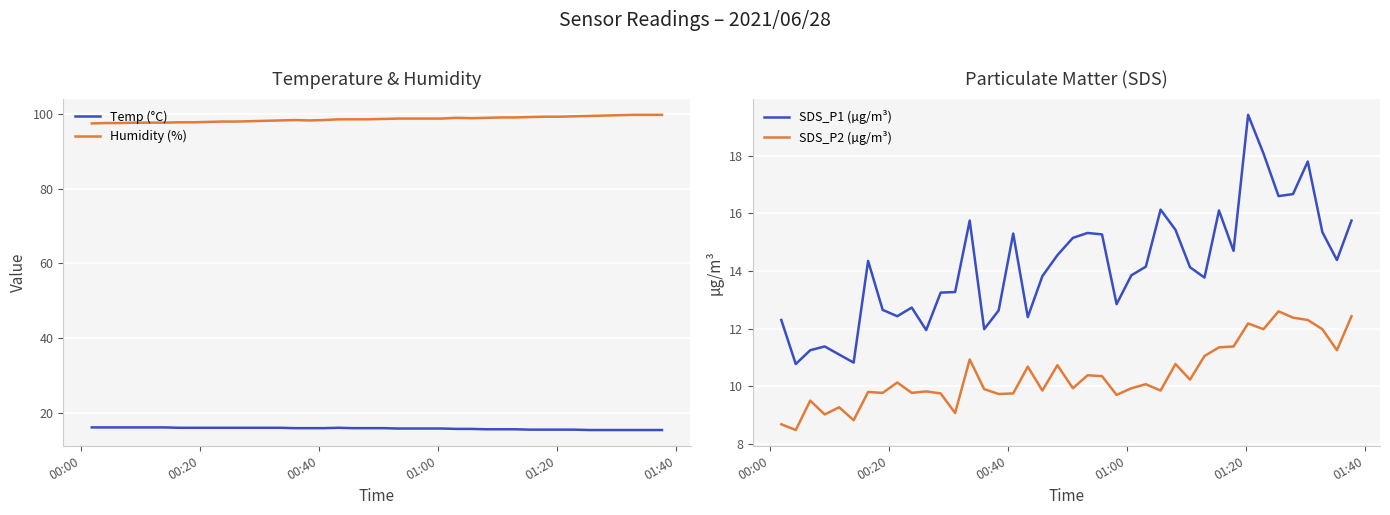

True or false: Temp (°C) and Humidity (%) intersect in this chart.

False